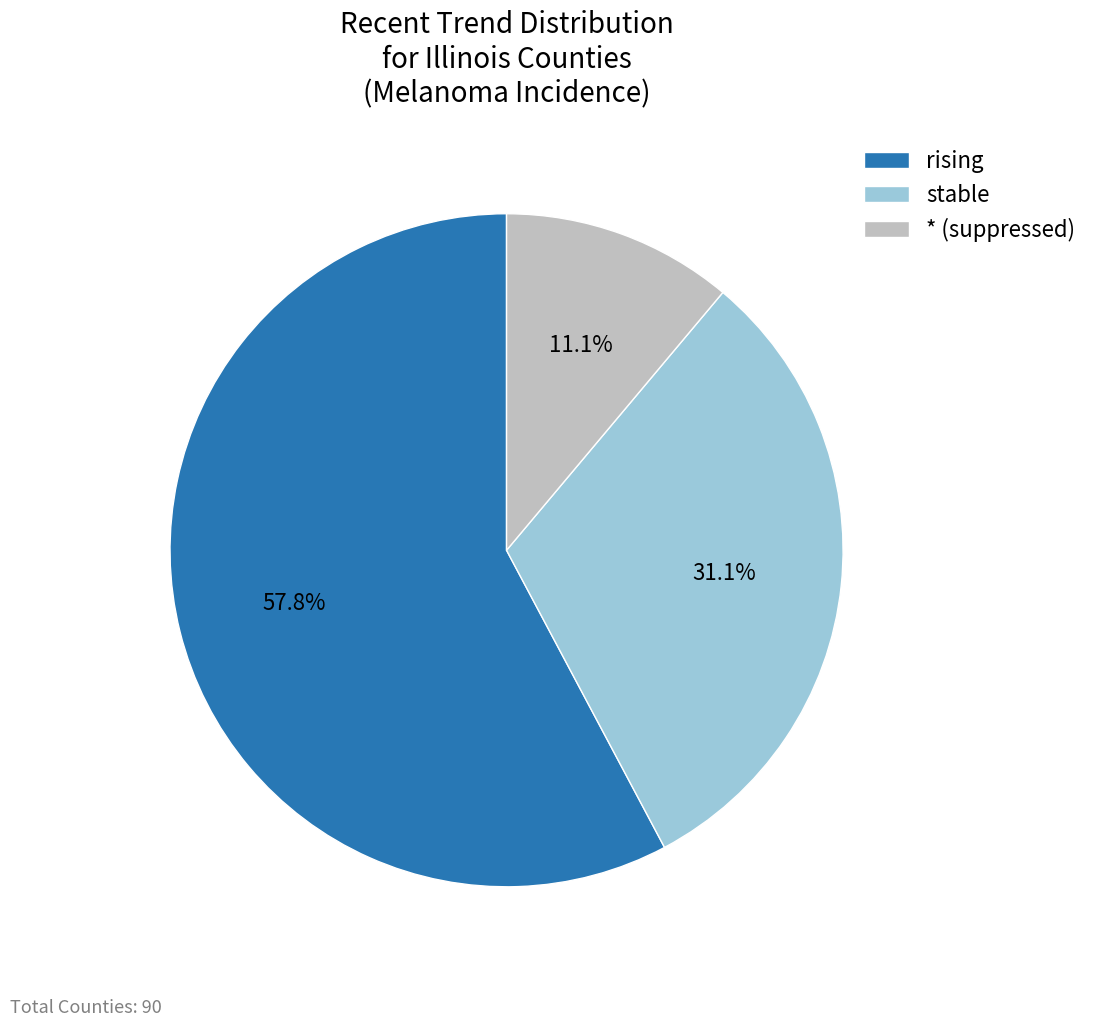

Rank the categories by value from highest to lowest.

rising, stable, * (suppressed)